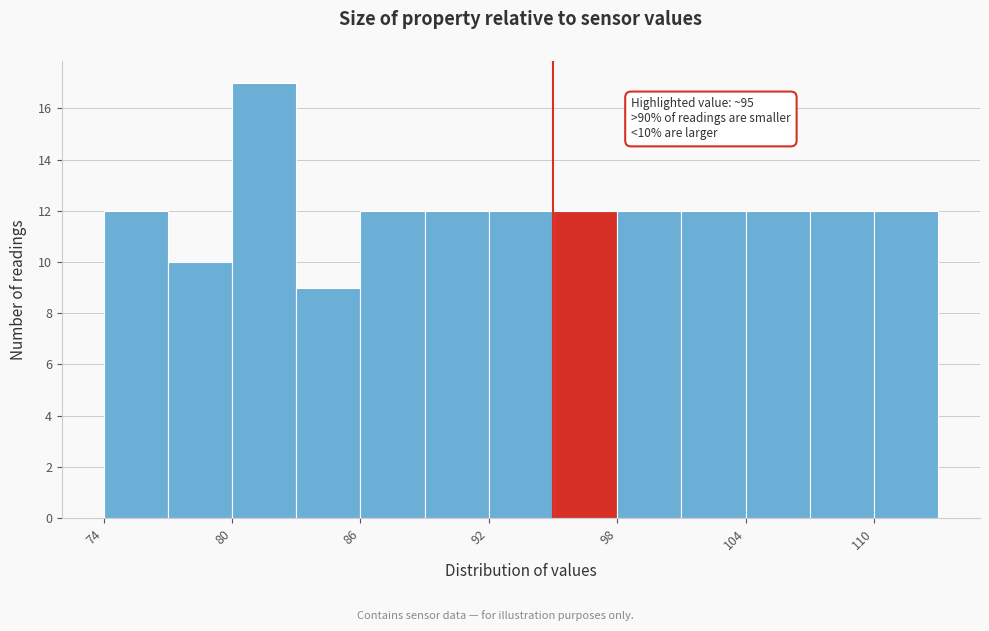

Read against the x-axis, roughly where is the centre of the tallest bar?

82